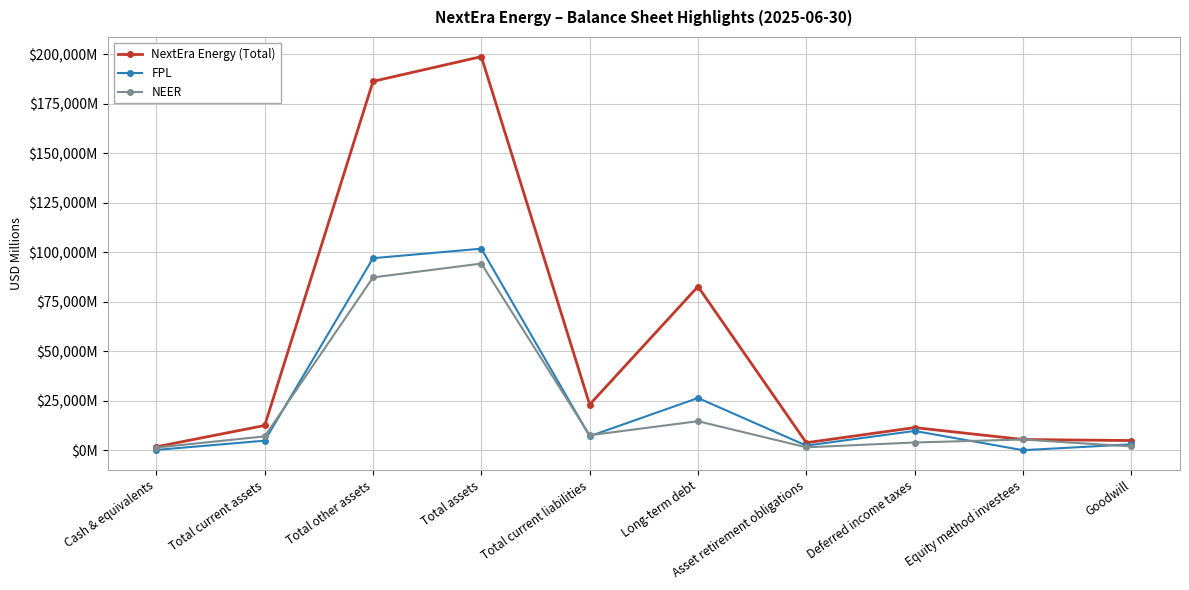

Is it true that FPL equals 7053 at Total current liabilities?

True